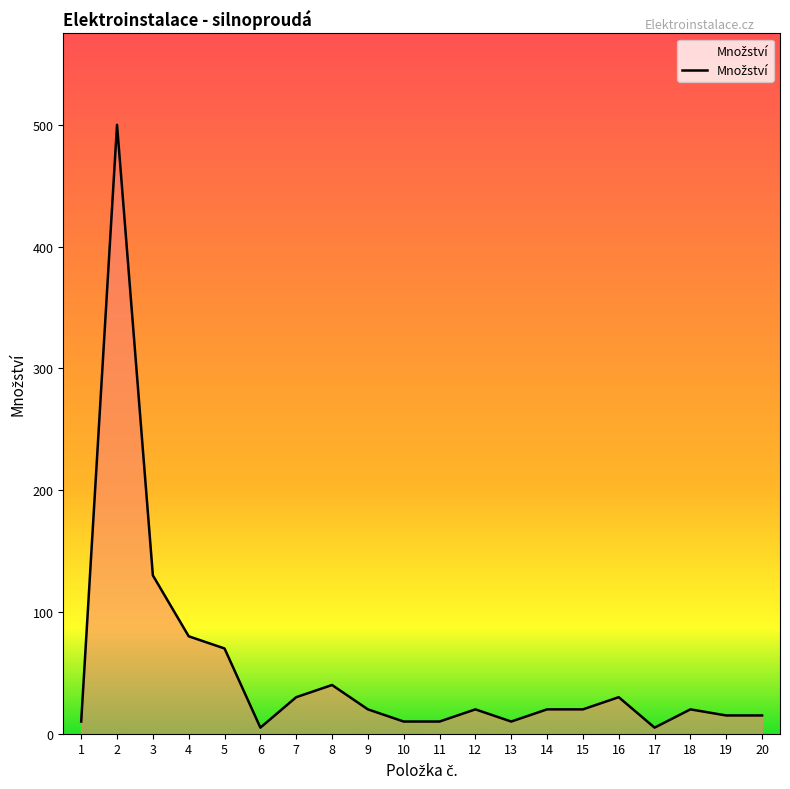

The chart shows a value of 10 at 10. True or false?

True